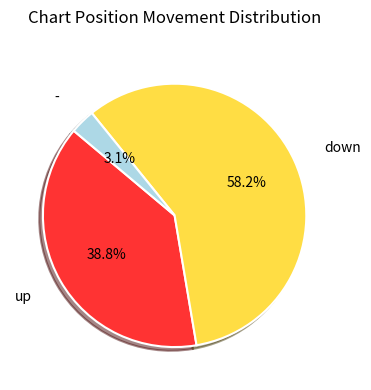

Is there a majority slice in this chart?

Yes